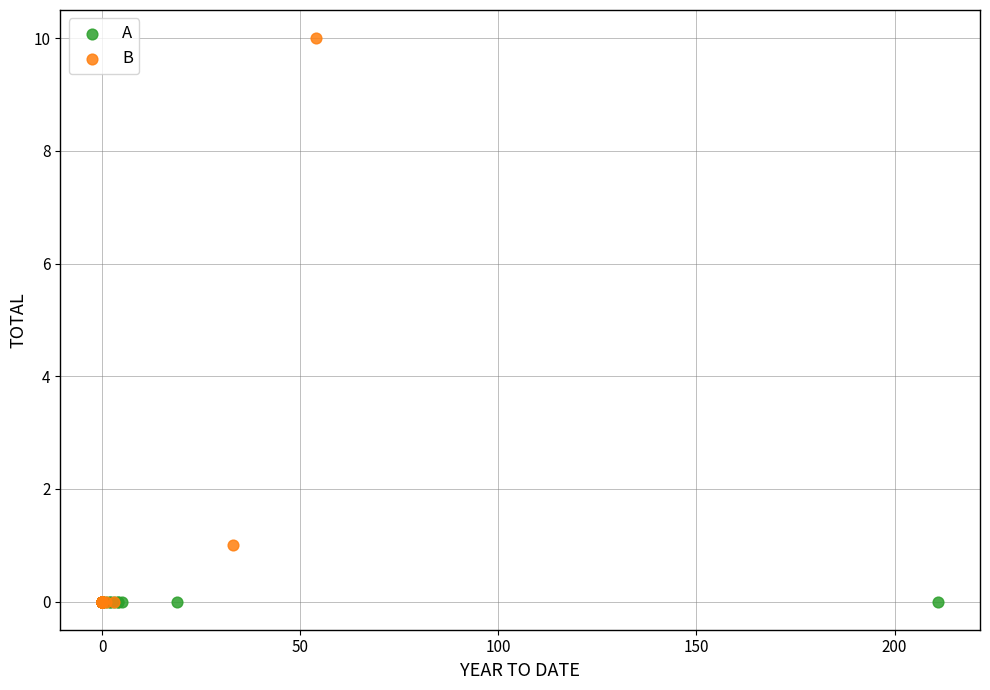

Which series contains the highest Y value?

B